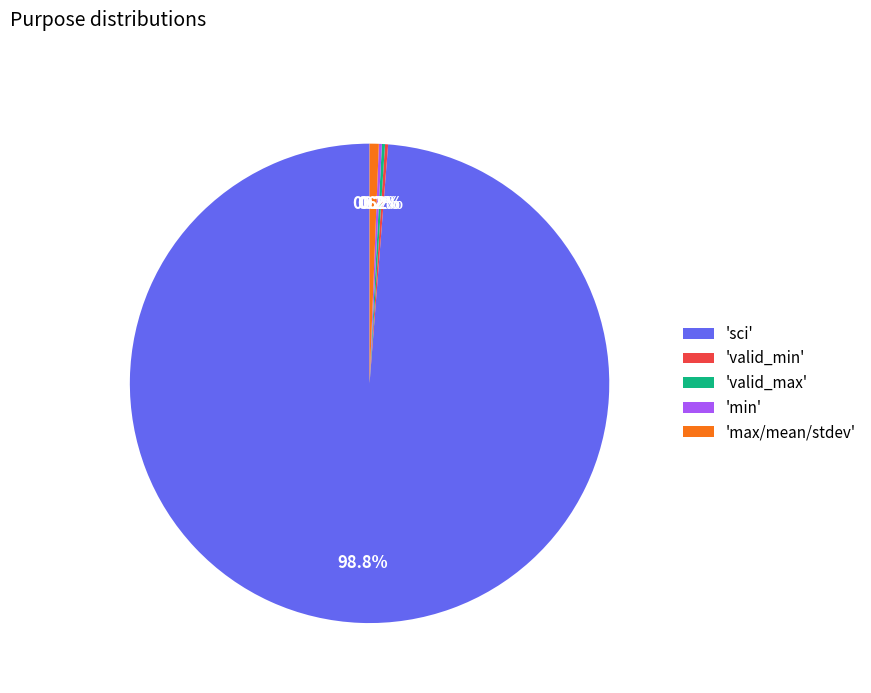

To the nearest percent, what is the average slice percentage?

20%